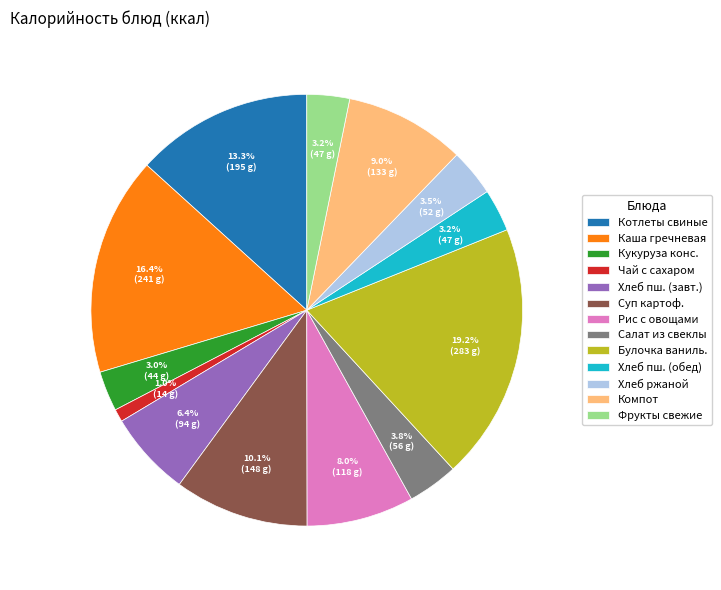

To the nearest percent, what is the average slice percentage?

8%